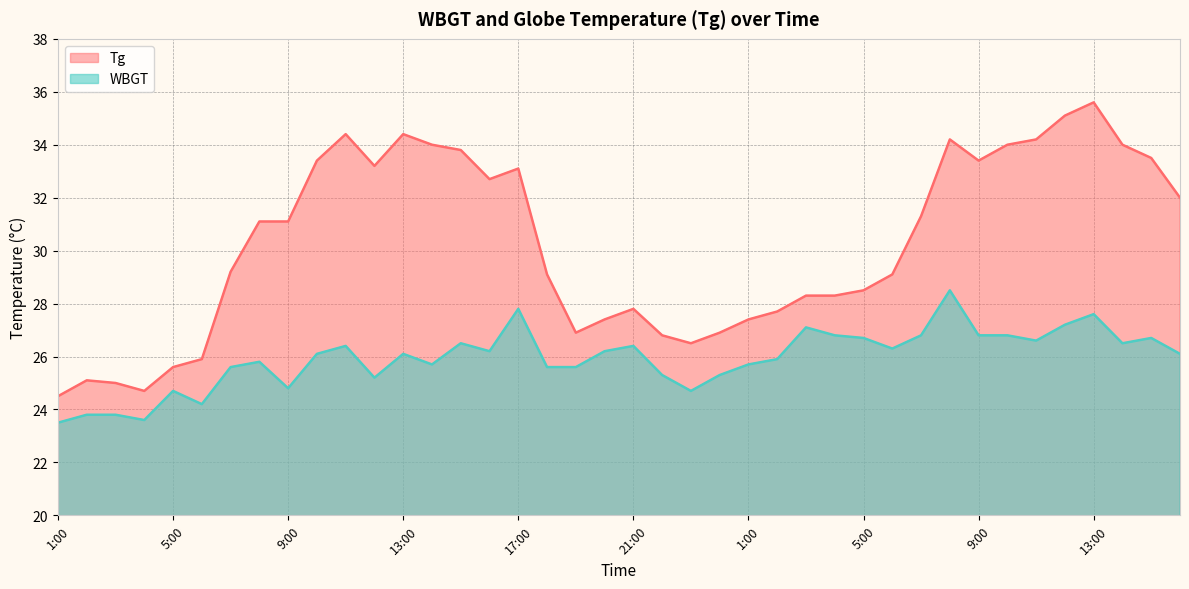

Does the chart display data point markers on the line(s)?

No